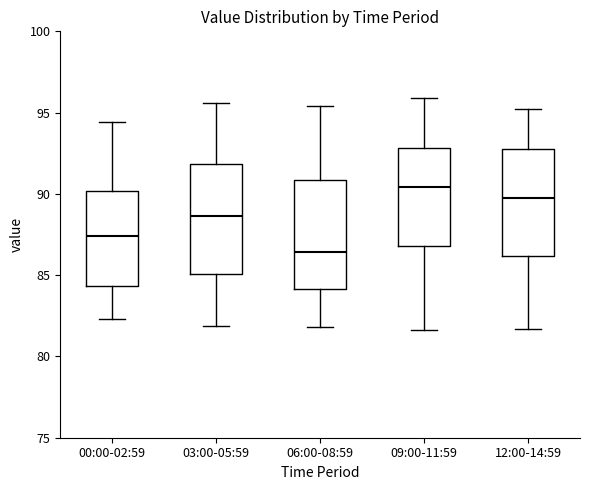

Which box's median line is the highest?

09:00-11:59